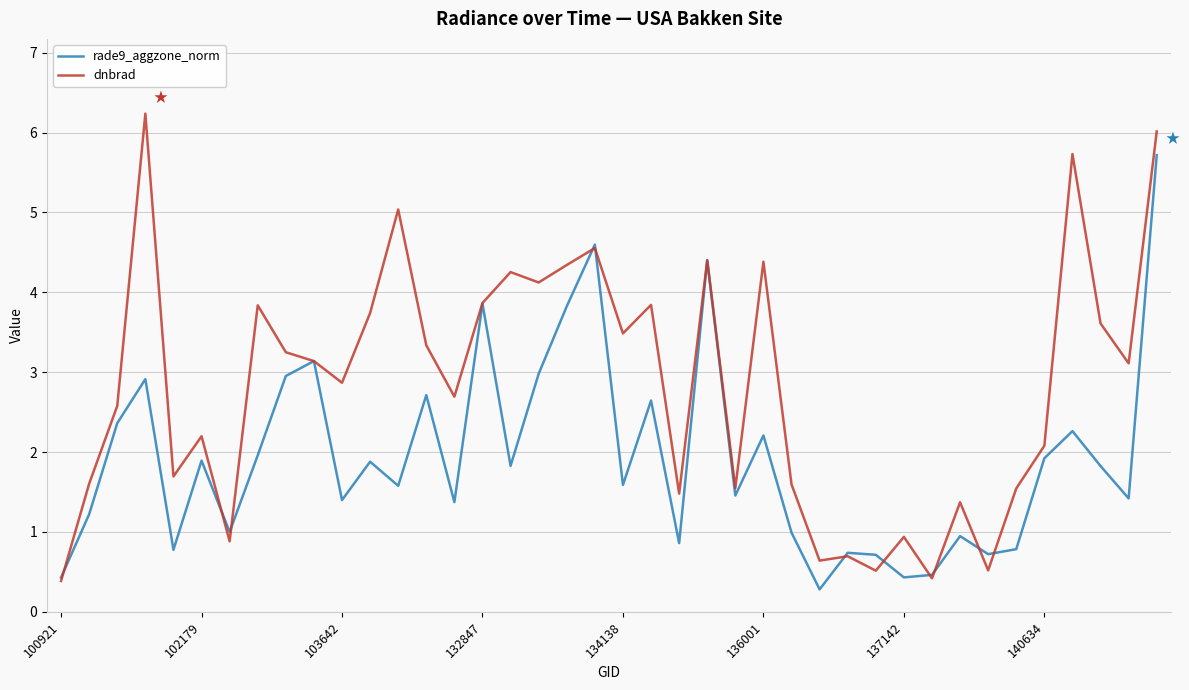

Which series has the largest range (max minus min)?

dnbrad